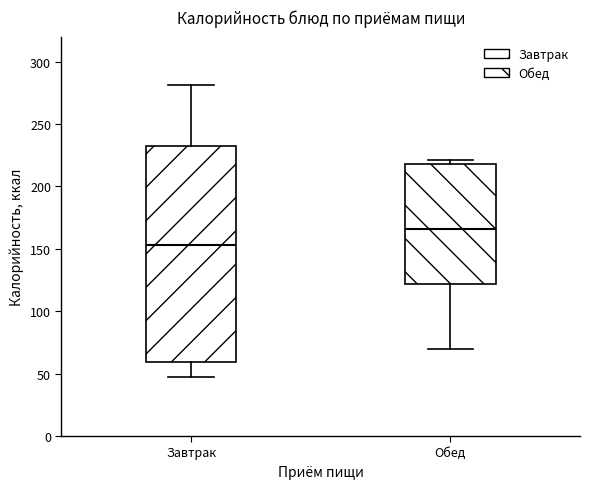

Reading left to right, read every box against the y-axis: the position of its median line, the range the box covers, and the ends of its whiskers. The values are not printed on the chart, so give them approximately, as read against the axis.

Завтрак: median 155, box 60 to 230, whiskers 45 to 280
Обед: median 165, box 120 to 220, whiskers 70 to 220 (just above the box's upper edge)